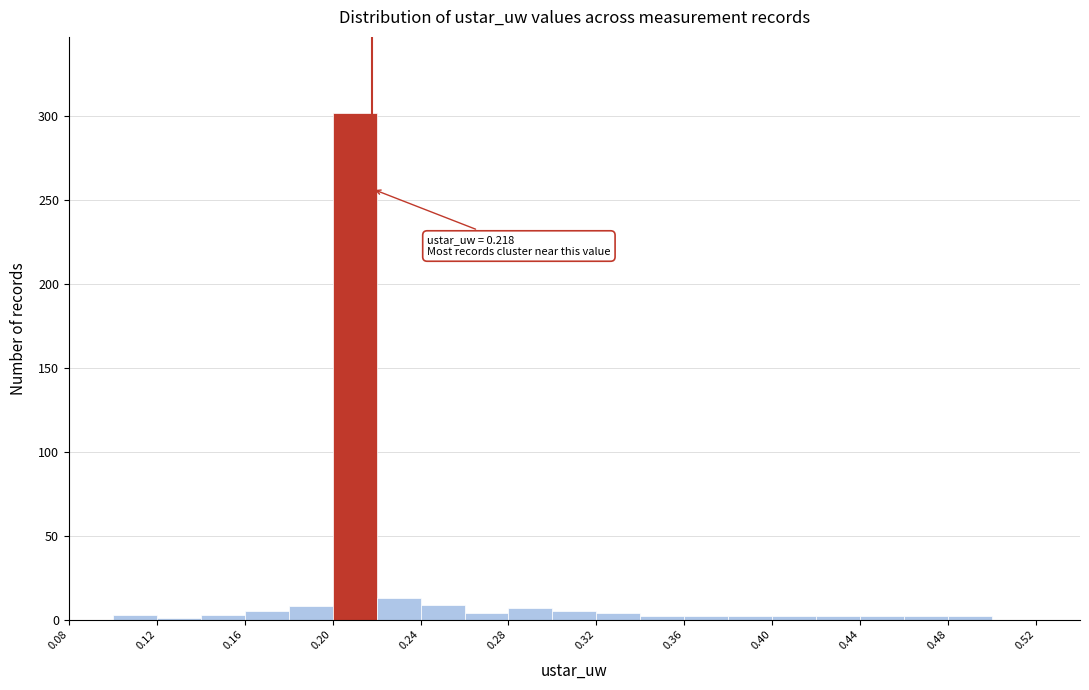

Which range on the x-axis has the tallest bar?

0.20 to 0.22